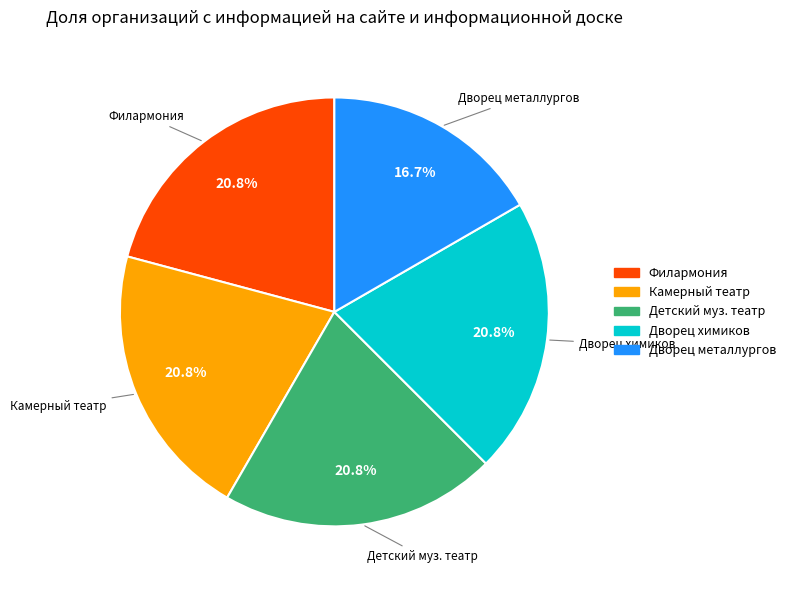

Is there a majority slice in this chart?

No